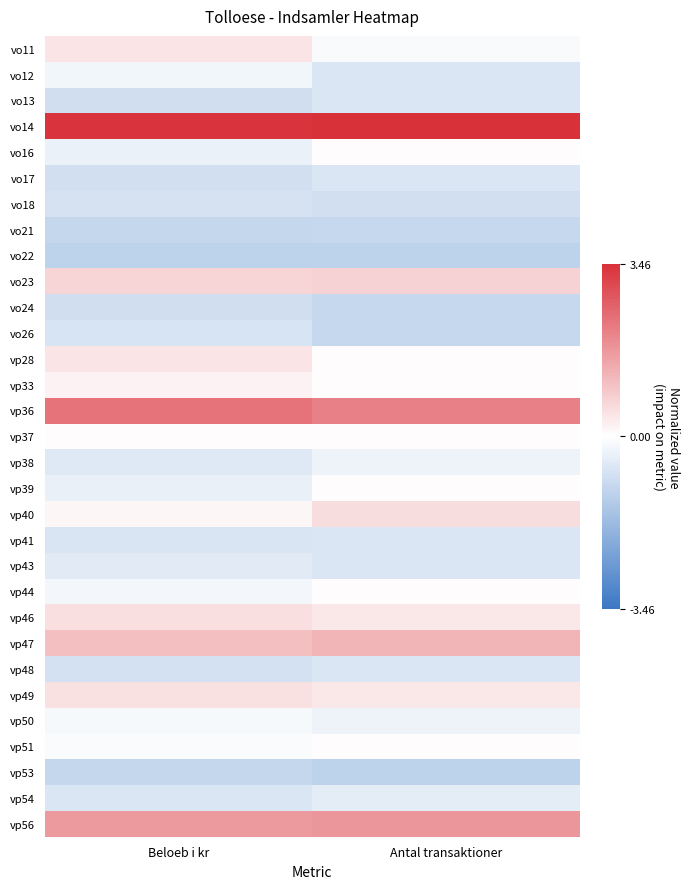

At which category is the sum across all series the highest?

Beloeb i kr